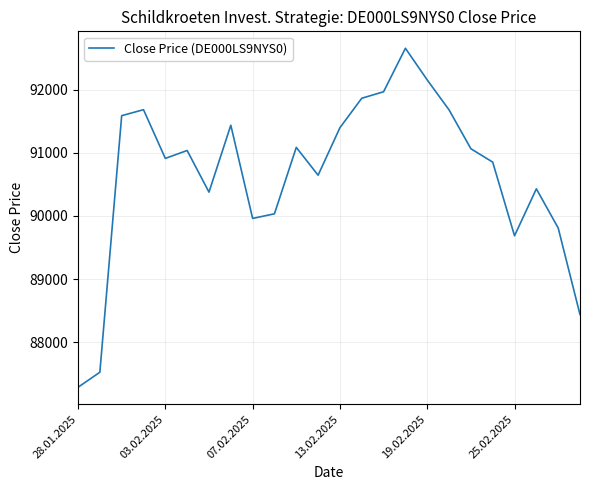

What is the difference between the second highest and second lowest values?

4627